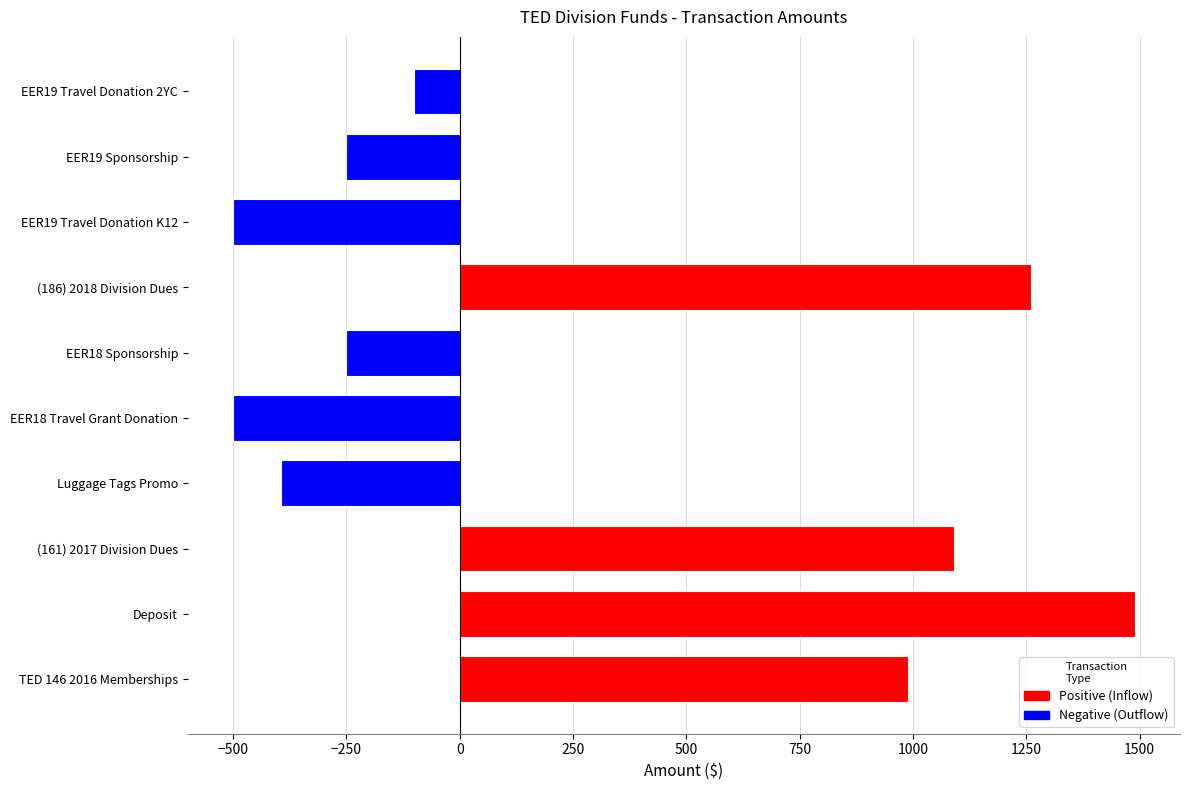

What is the difference between the second highest and second lowest values?

1759.2